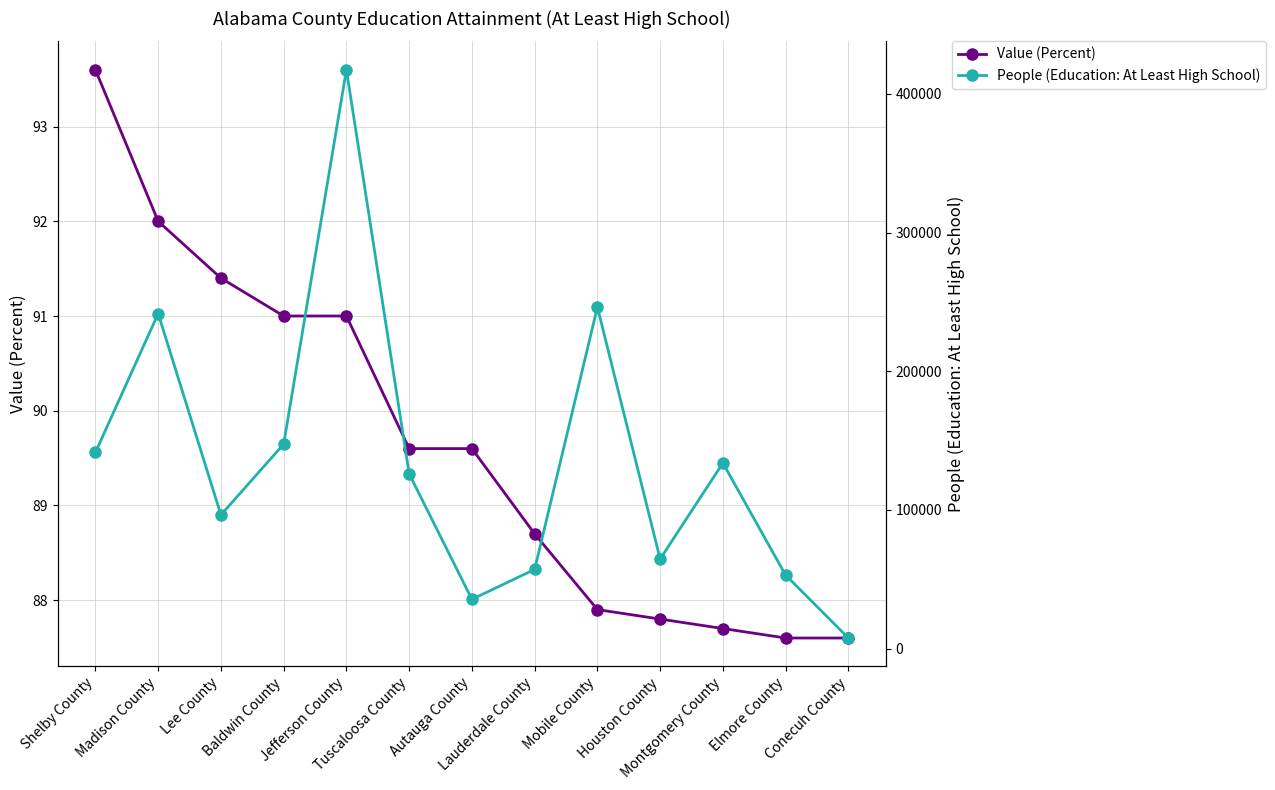

List the series in order of their peak value, lowest first.

Value (Percent), People (Education: At Least High School)